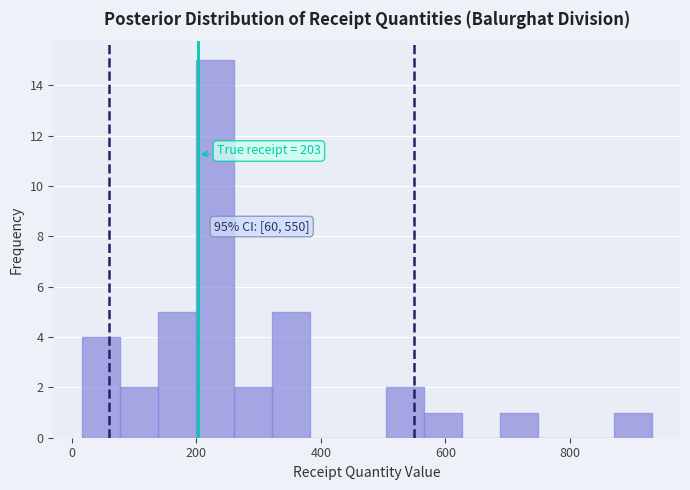

Read against the x-axis, roughly where is the centre of the tallest bar?

220